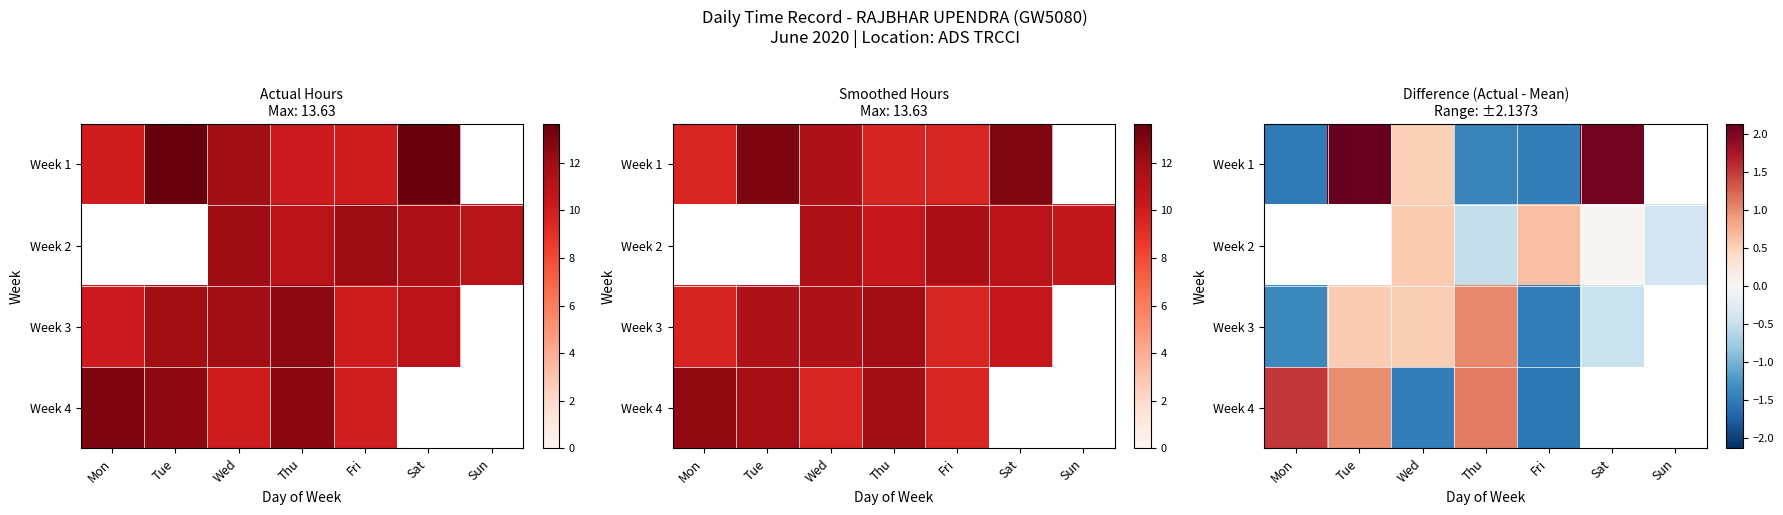

How many values in the Week 1 series are below 0?

3